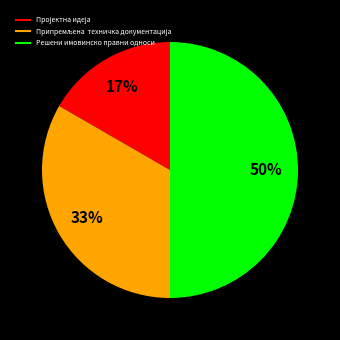

True or false: Решени имовинско правни односи accounts for 50% of the total.

True